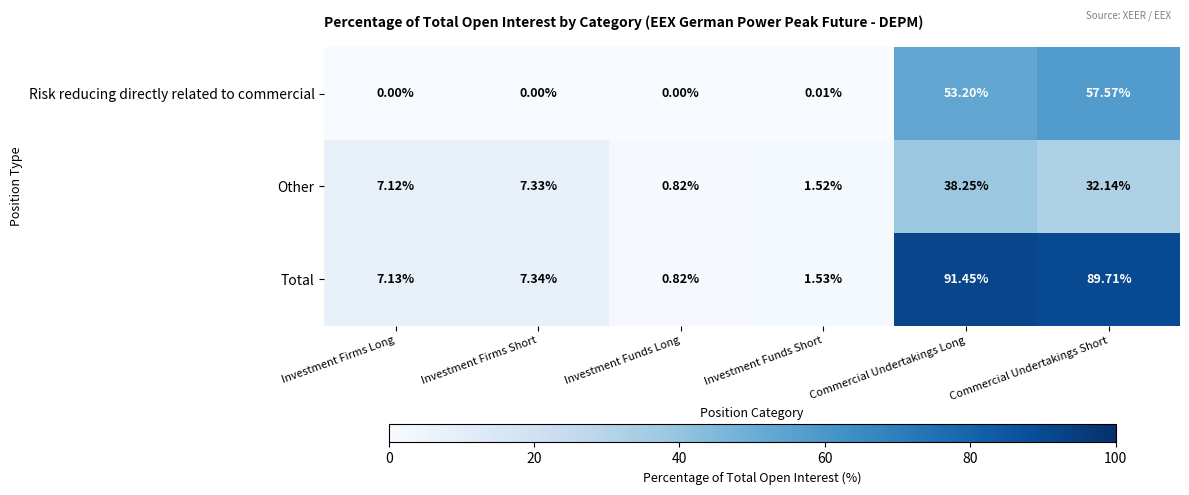

How many series are shown in this chart?

3